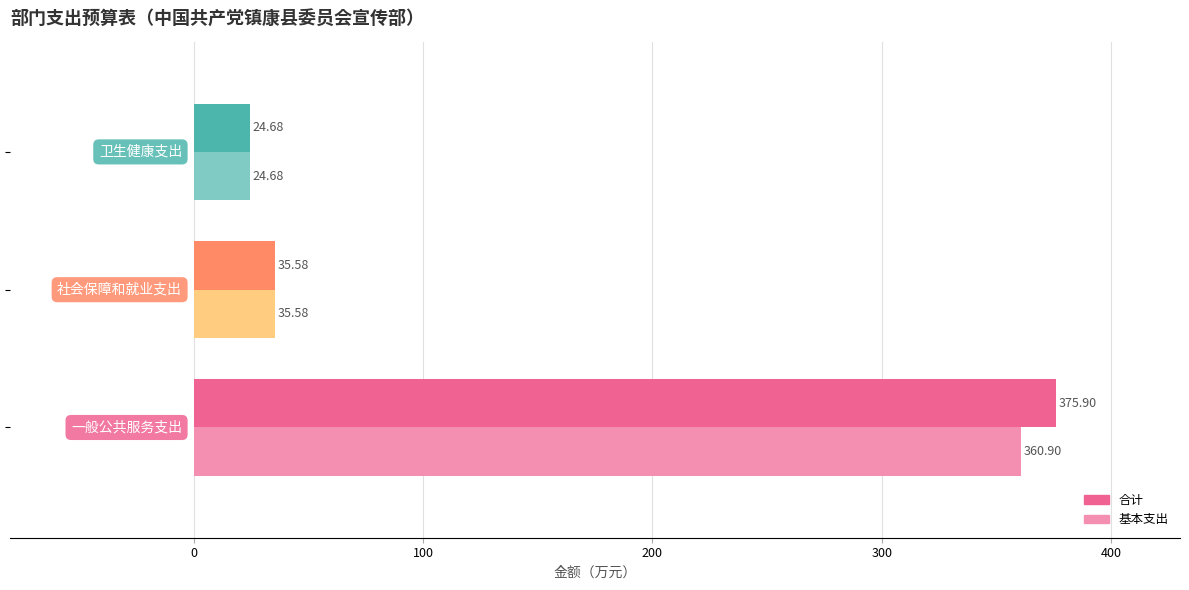

What is the difference between the maximum and minimum values in the 合计 series?

351.2